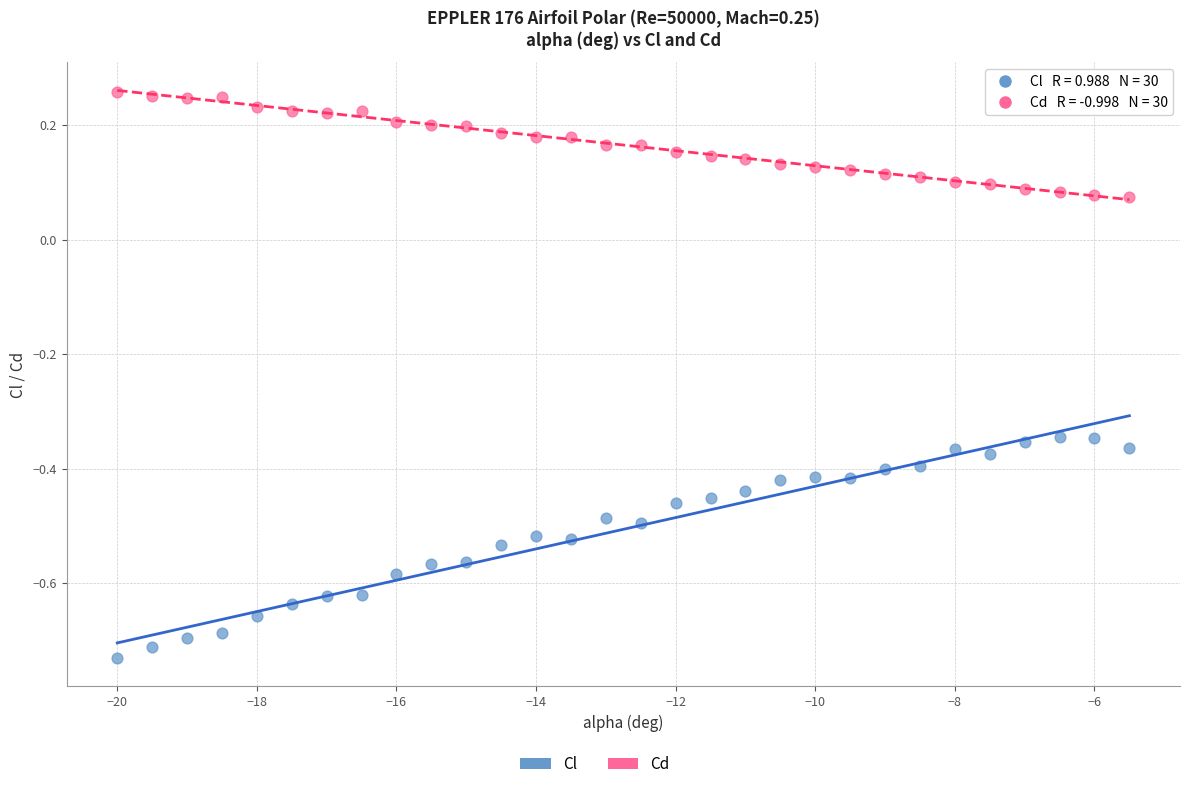

Which series reaches the maximum Y coordinate?

Cd